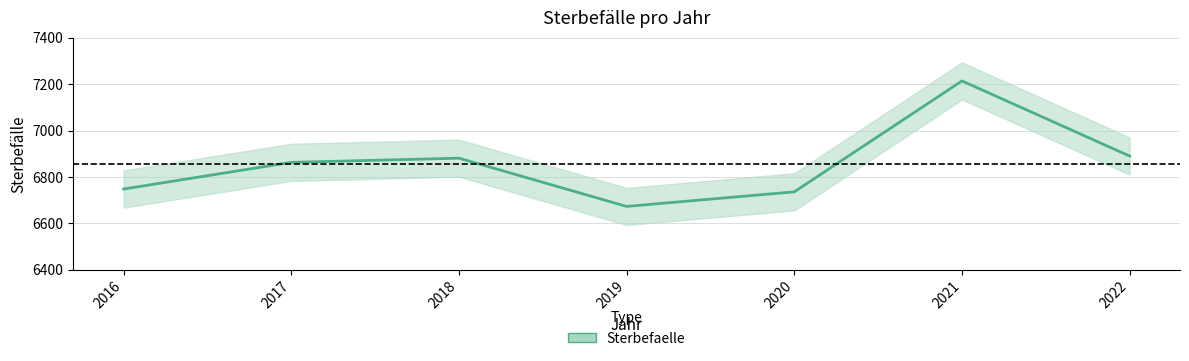

Where is the first local minimum?

2019